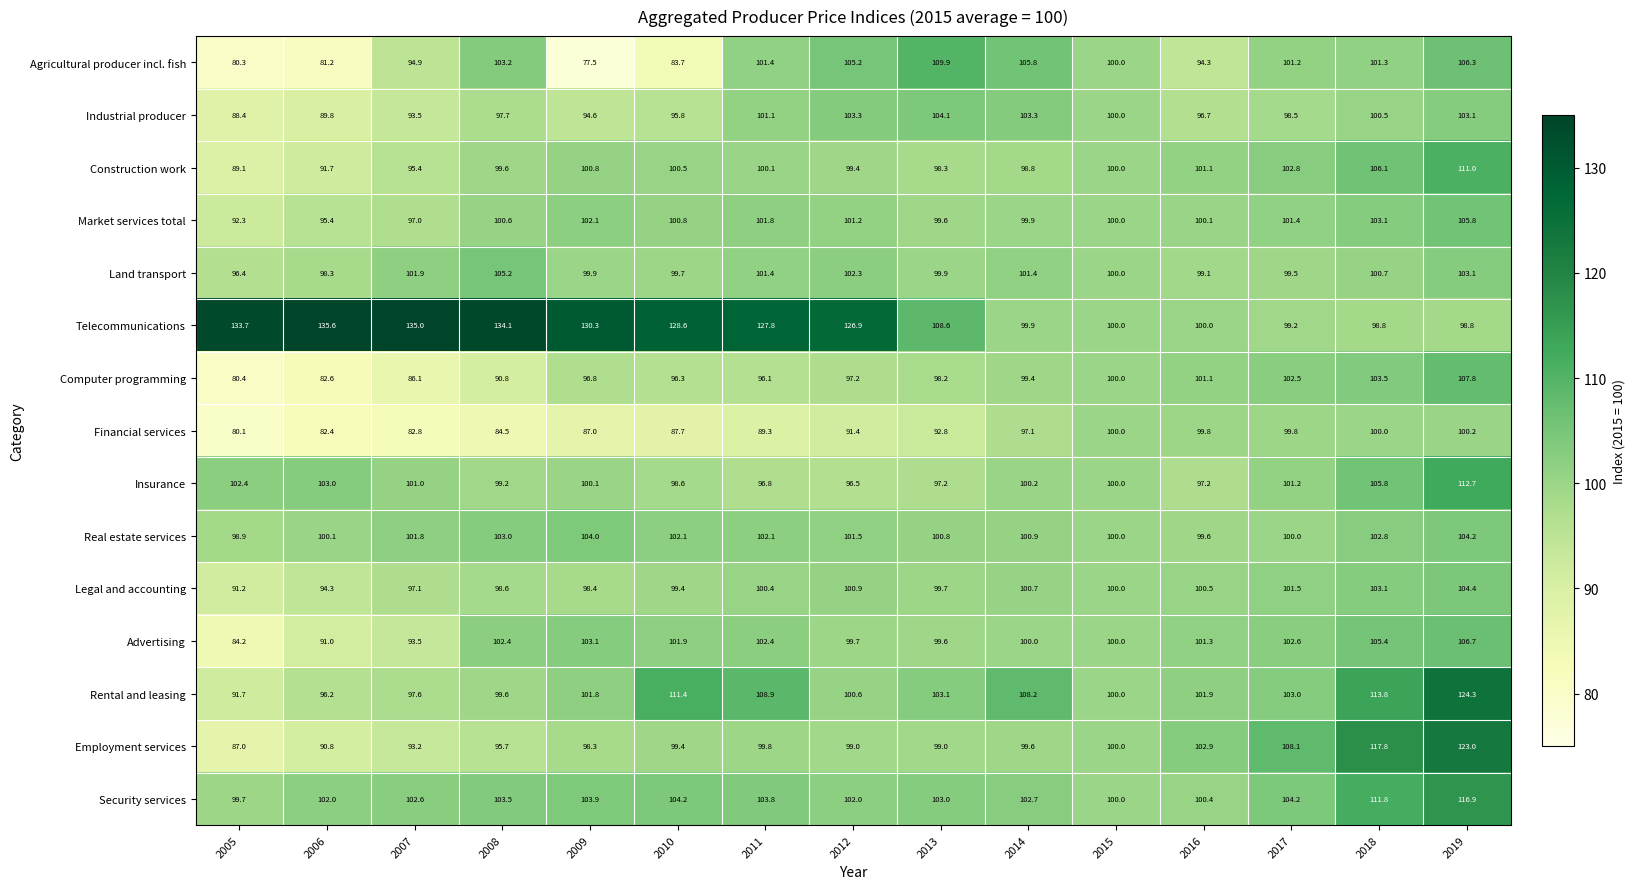

What is the sum of the Real estate services values at 2011 and 2018?

204.9